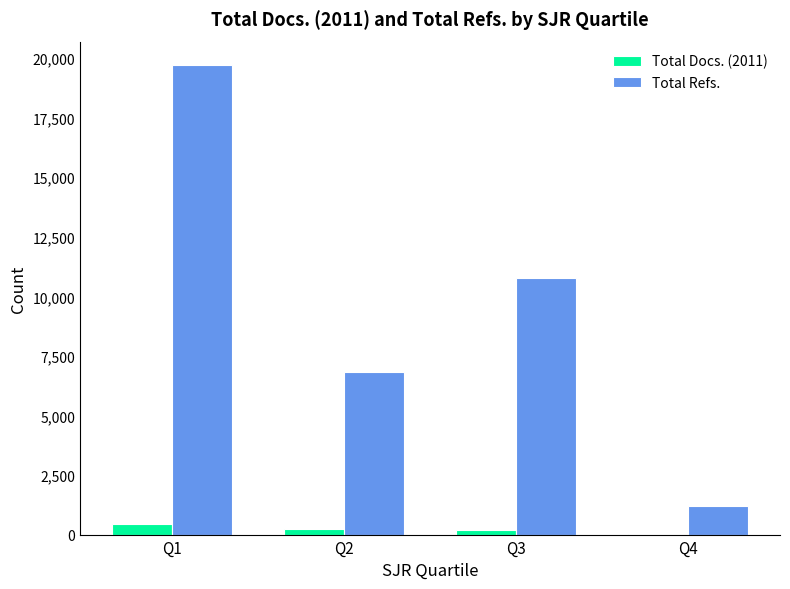

Does the chart contain stacked bars?

No